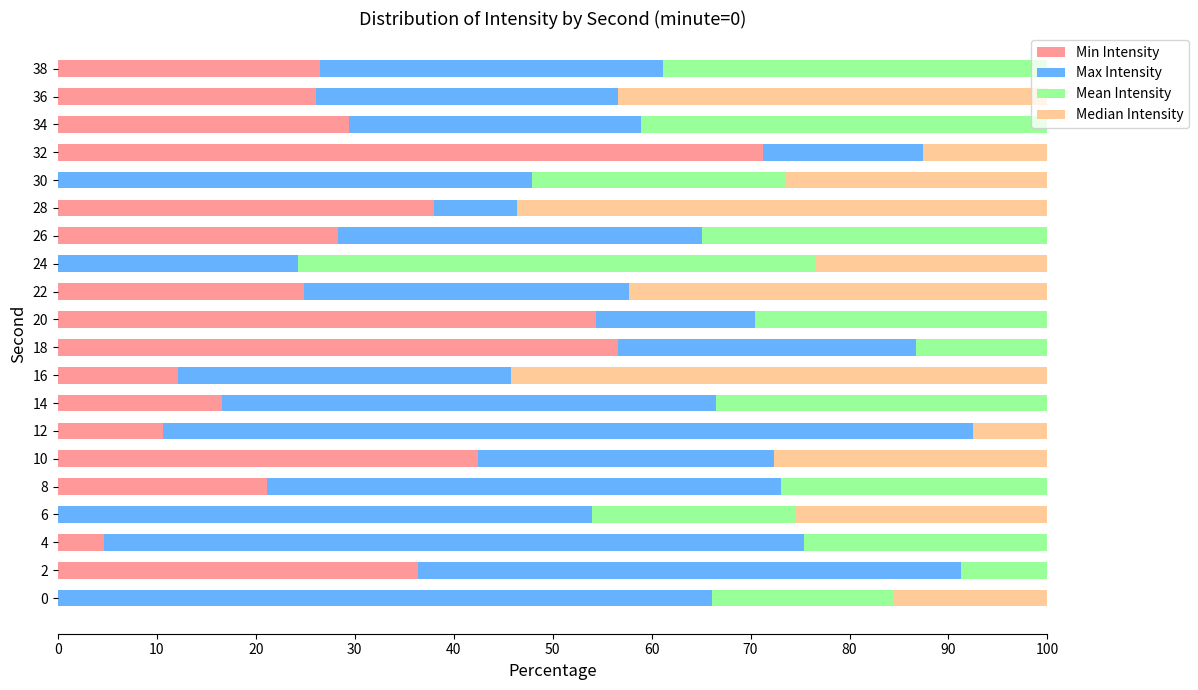

Count the number of categories in the chart.

20